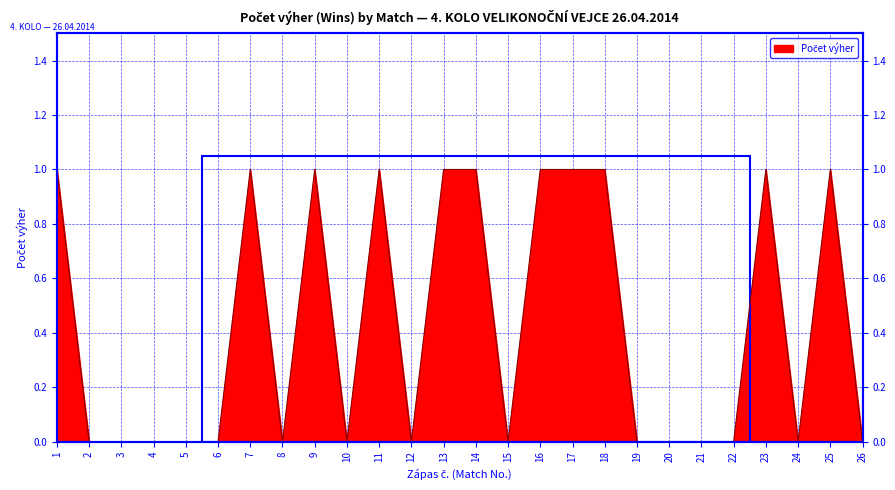

At which category does the data reach its first local peak?

7